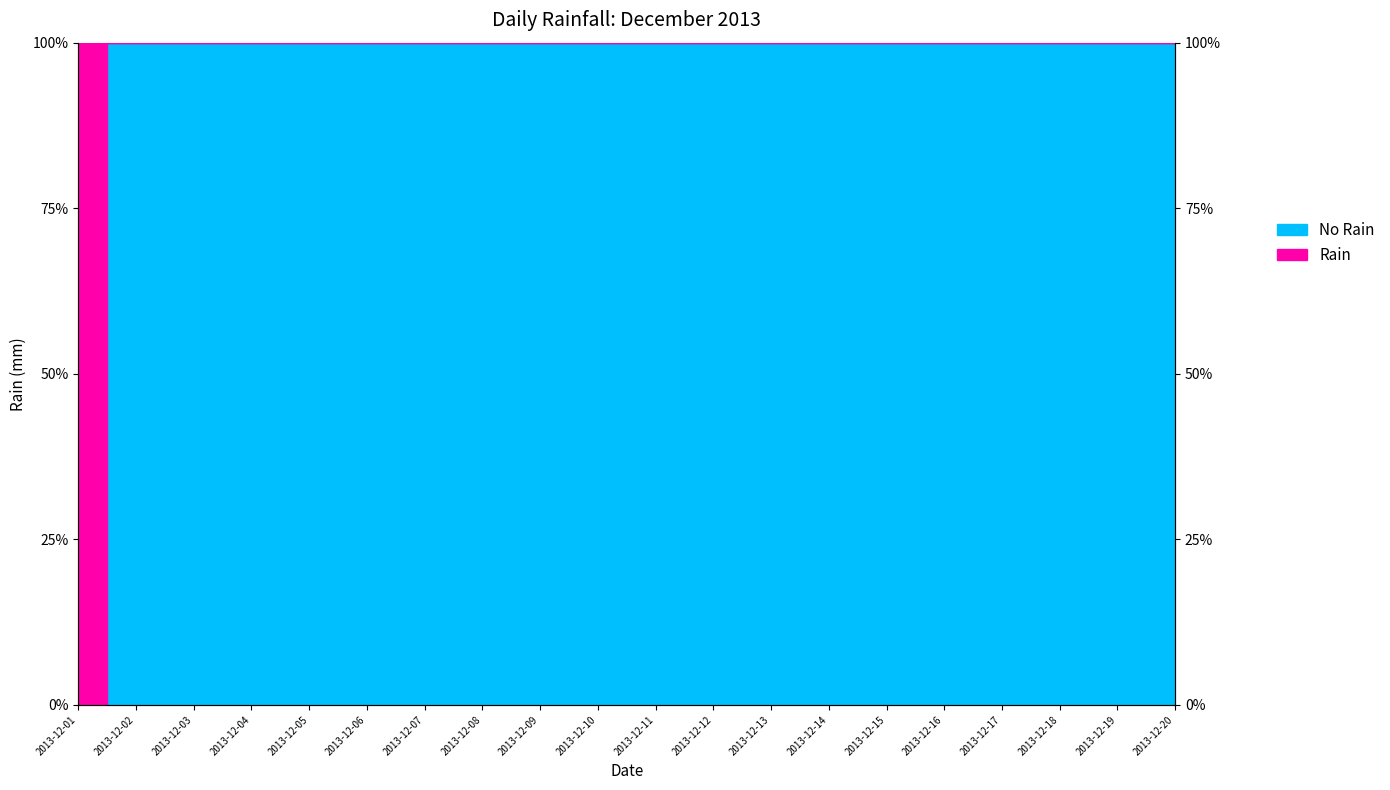

Reading left to right, transcribe all the data shown in this chart.

2013-12-01=0	2013-12-02=100	2013-12-03=100	2013-12-04=100	2013-12-05=100	2013-12-06=100	2013-12-07=100	2013-12-08=100	2013-12-09=100	2013-12-10=100	2013-12-11=100	2013-12-12=100	2013-12-13=100	2013-12-14=100	2013-12-15=100	2013-12-16=100	2013-12-17=100	2013-12-18=100	2013-12-19=100	2013-12-20=100